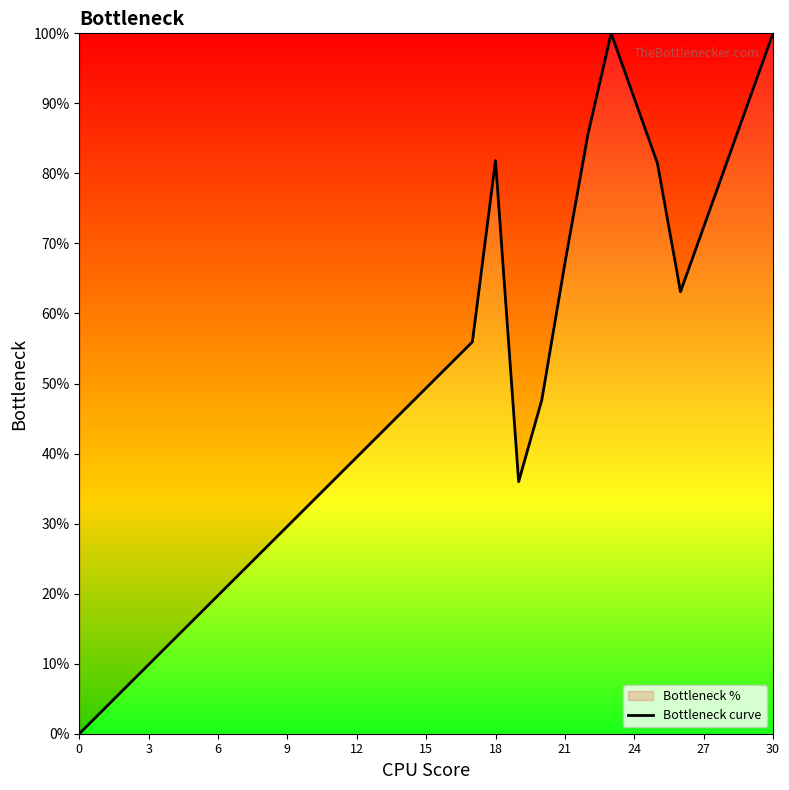

Is this an area chart (filled region under the line)?

No